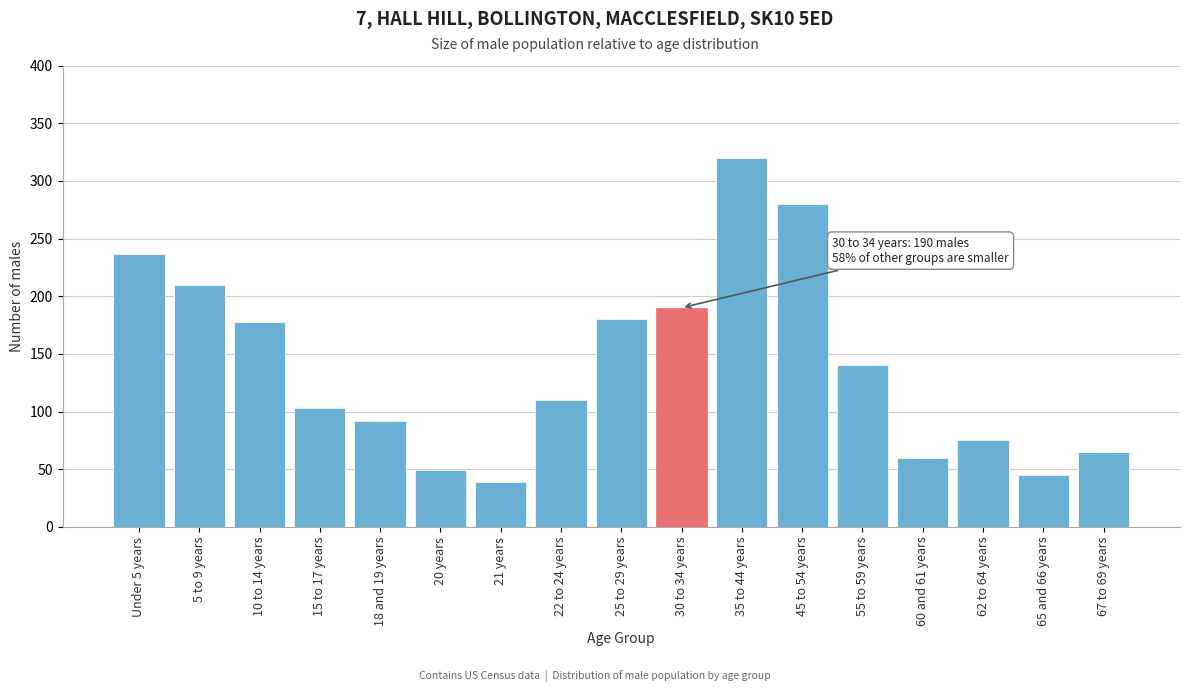

Reading right to left, extract all data points from this chart.

67 to 69 years=65	65 and 66 years=45	62 to 64 years=75	60 and 61 years=60	55 to 59 years=140	45 to 54 years=280	35 to 44 years=320	30 to 34 years=190	25 to 29 years=180	22 to 24 years=110	21 years=39	20 years=49	18 and 19 years=92	15 to 17 years=103	10 to 14 years=178	5 to 9 years=210	Under 5 years=237